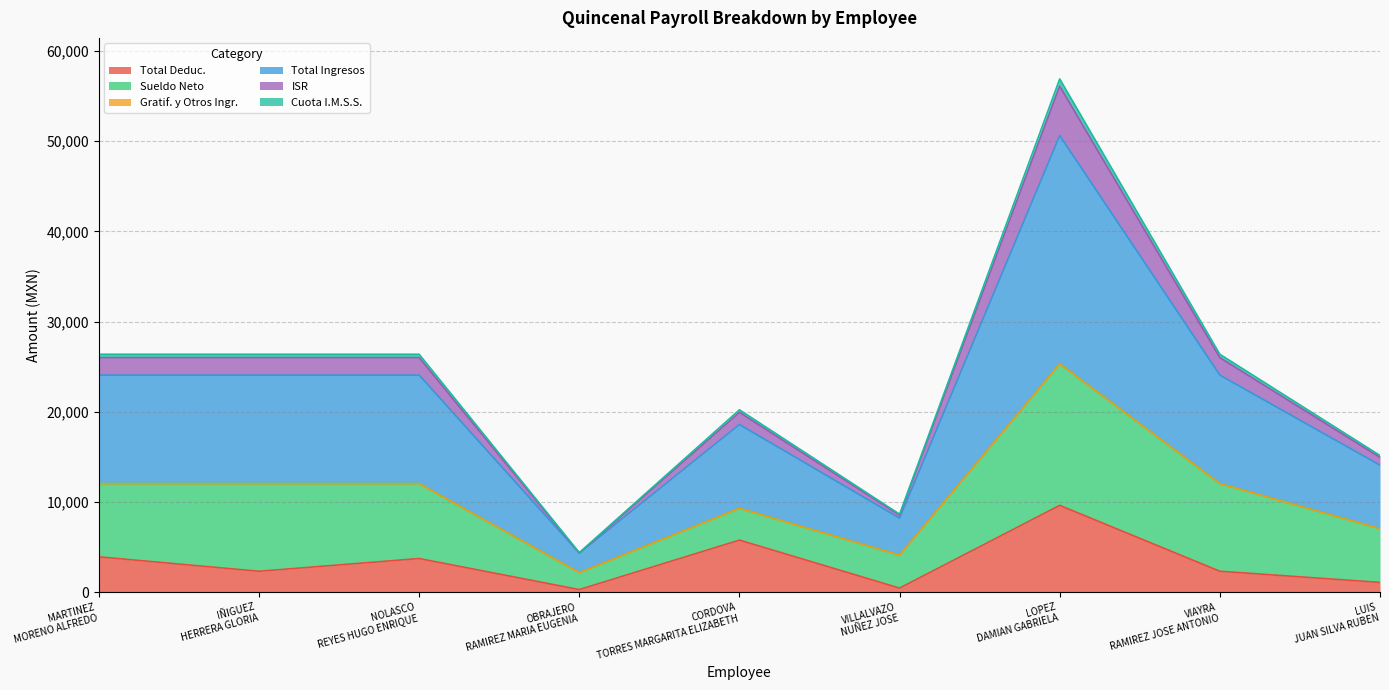

What is the highest value of the Total Deduc. series?

9614.9